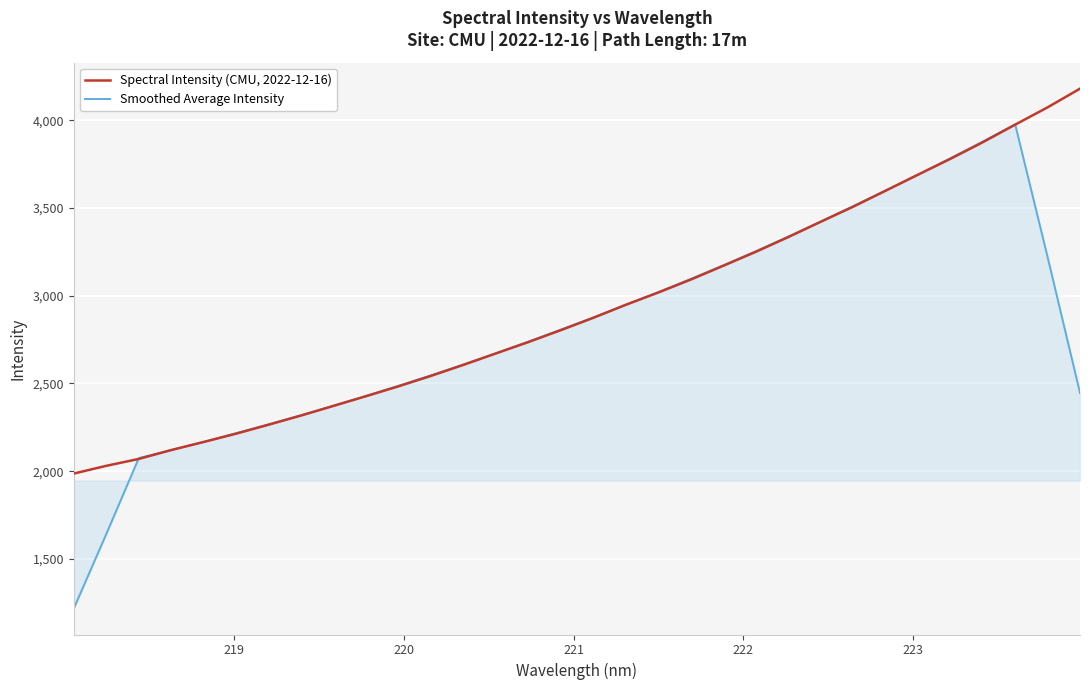

Which series has the largest range (max minus min)?

Smoothed Average Intensity